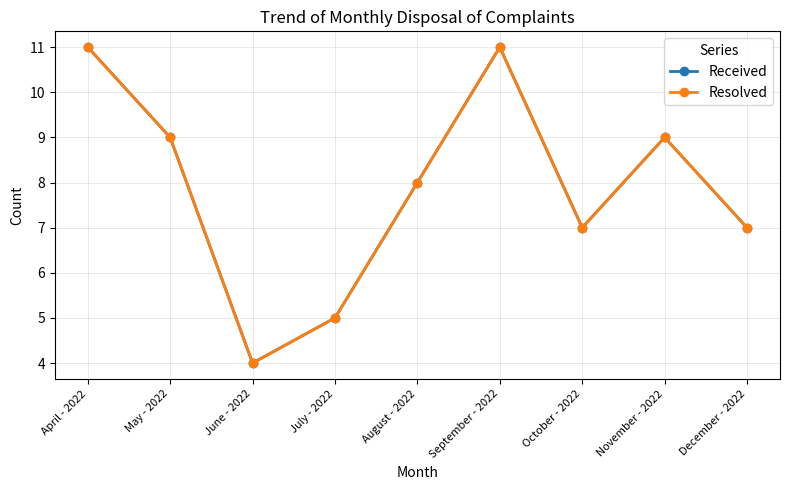

Is this an area chart (filled region under the line)?

No